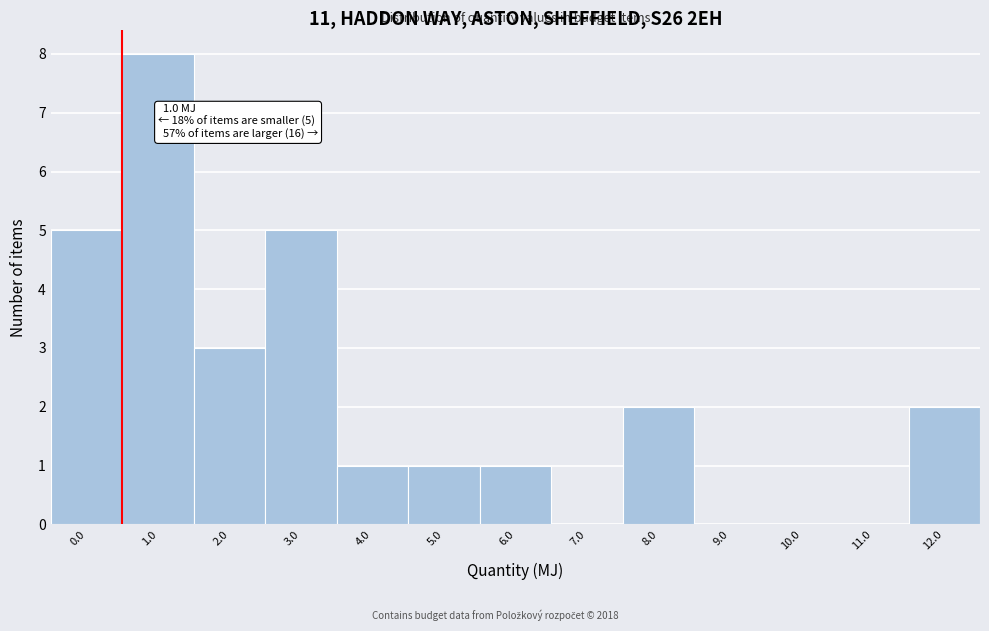

Reading right to left, list all the values displayed in this chart.

12.0=2	11.0=0	10.0=0	9.0=0	8.0=2	7.0=0	6.0=1	5.0=1	4.0=1	3.0=5	2.0=3	1.0=8	0.0=5